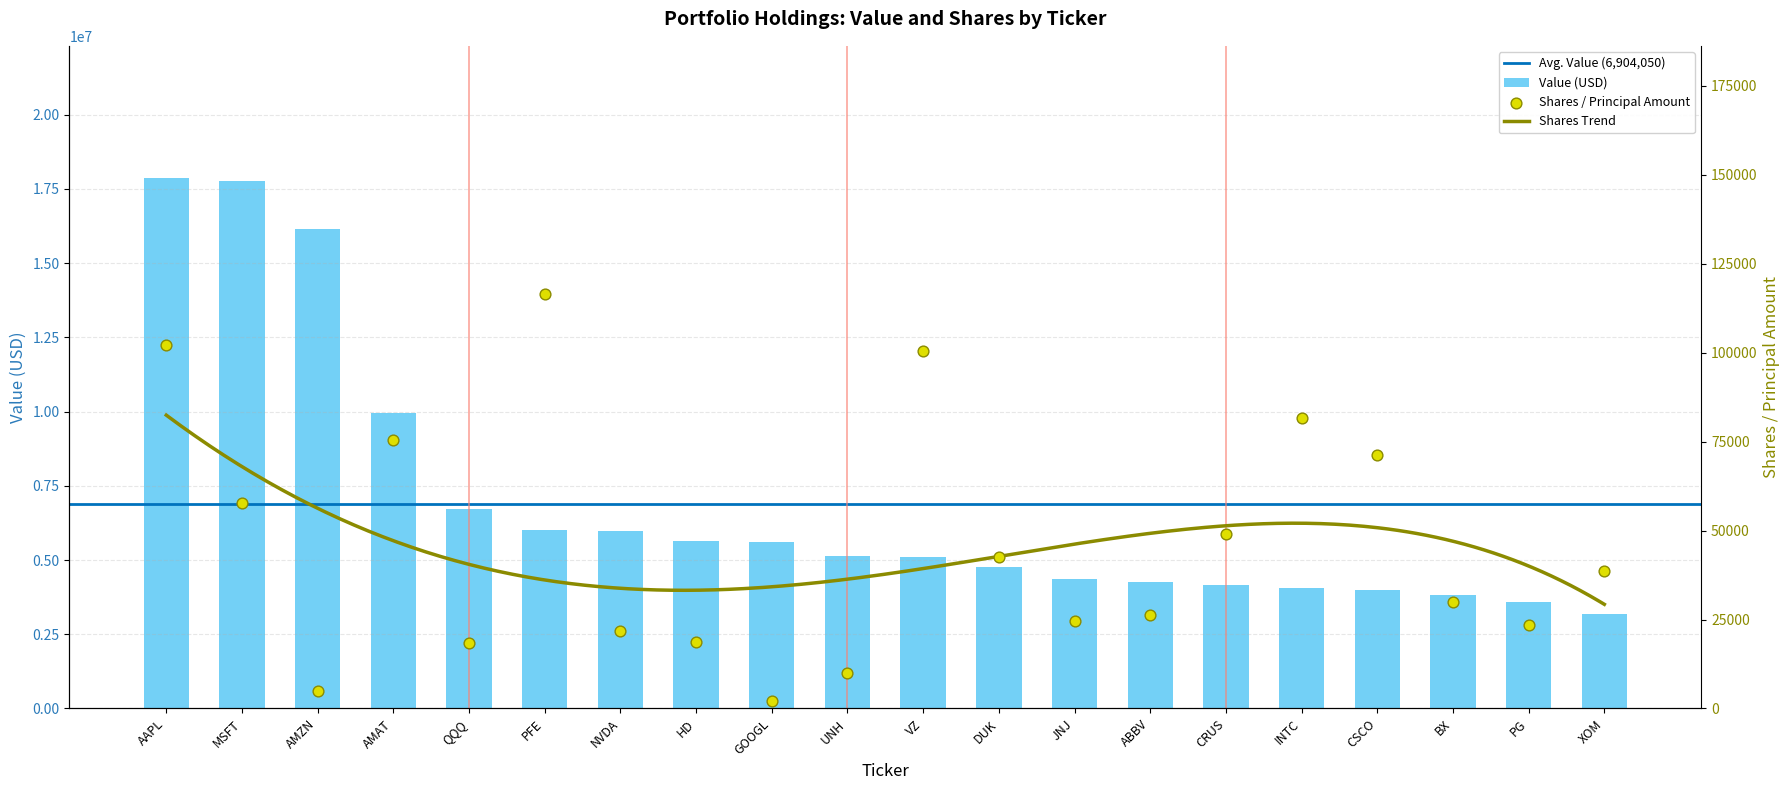

What is the total value across all series at BX?

3845052